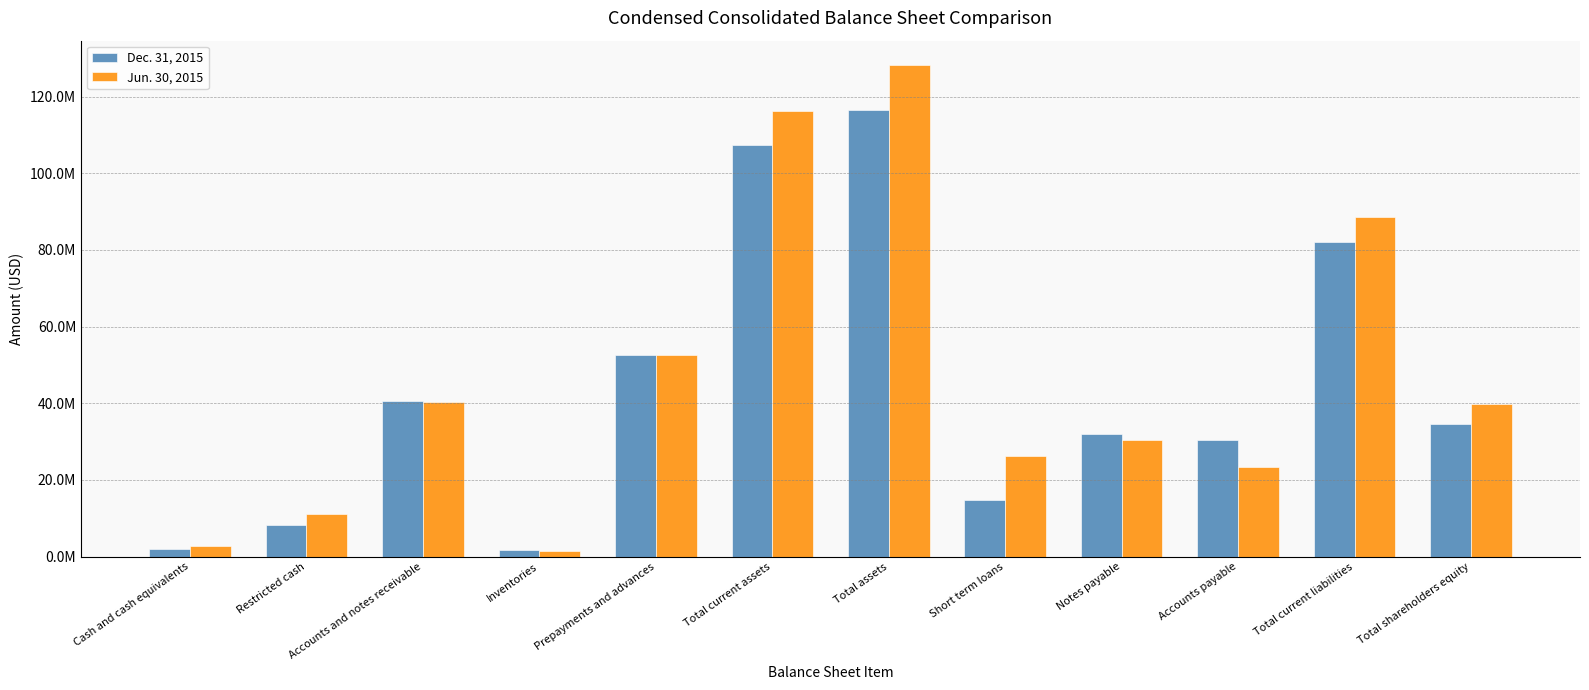

At which category is the sum across all series the highest?

Total assets